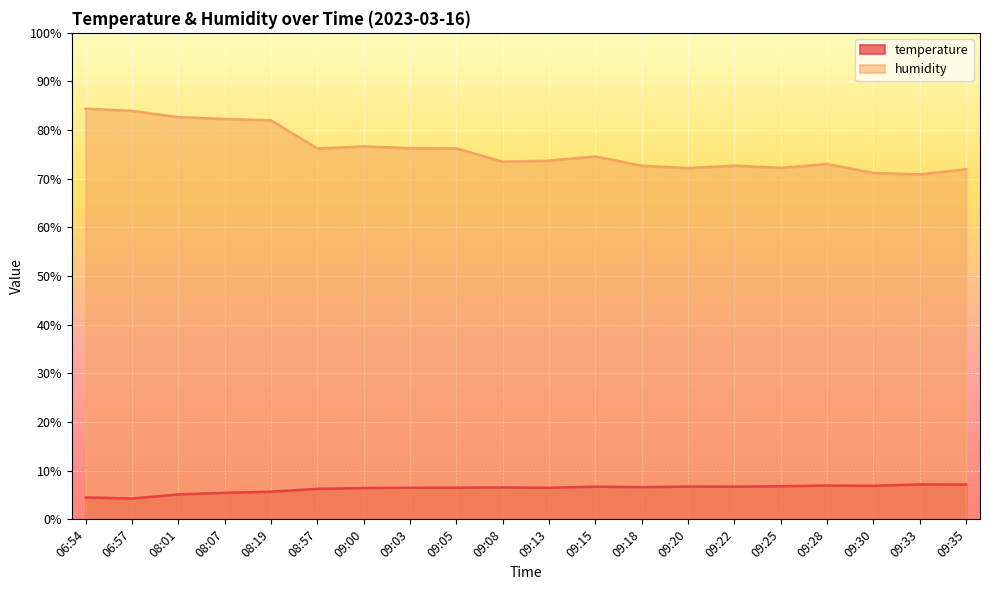

What is the smallest value displayed?

4.3